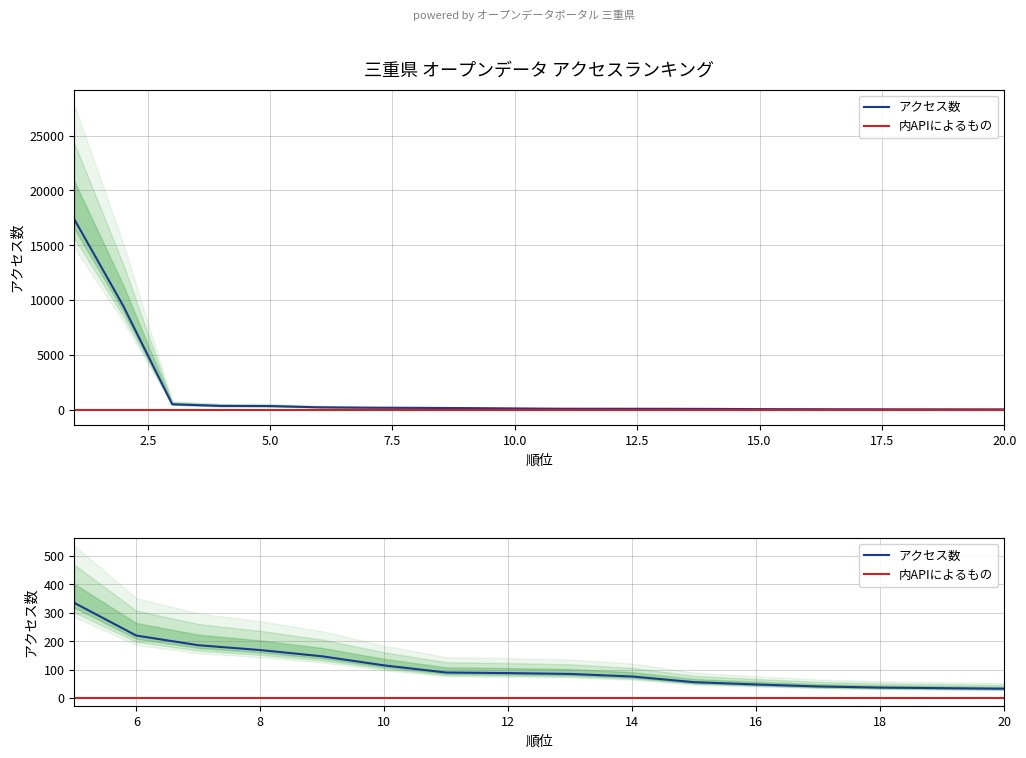

The 内APIによるもの series shows 0 at 12. True or false?

True